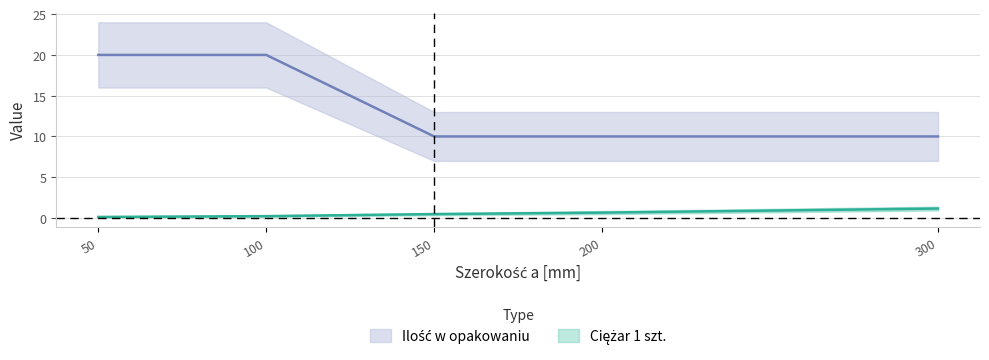

True or false: Ilość w opakowaniu and Ciężar 1 szt. intersect in this chart.

False